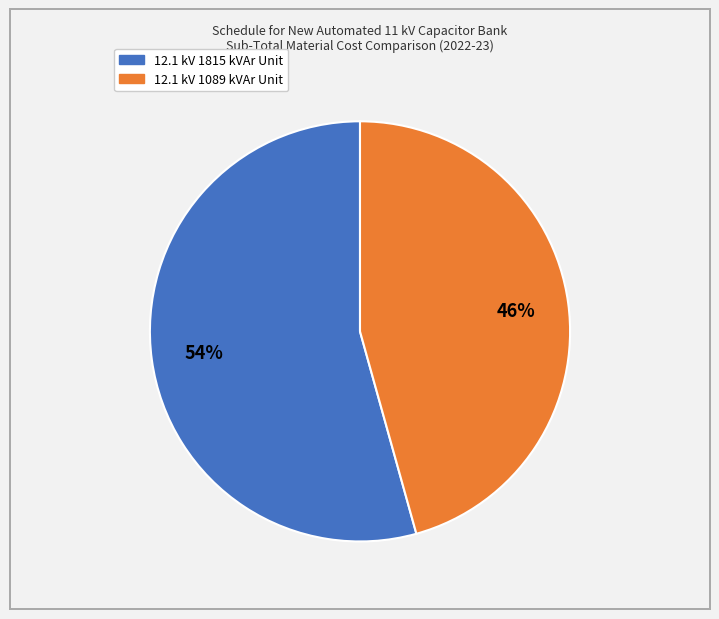

Which slice represents more than half of the pie?

12.1 kV 1815 kVAr Unit